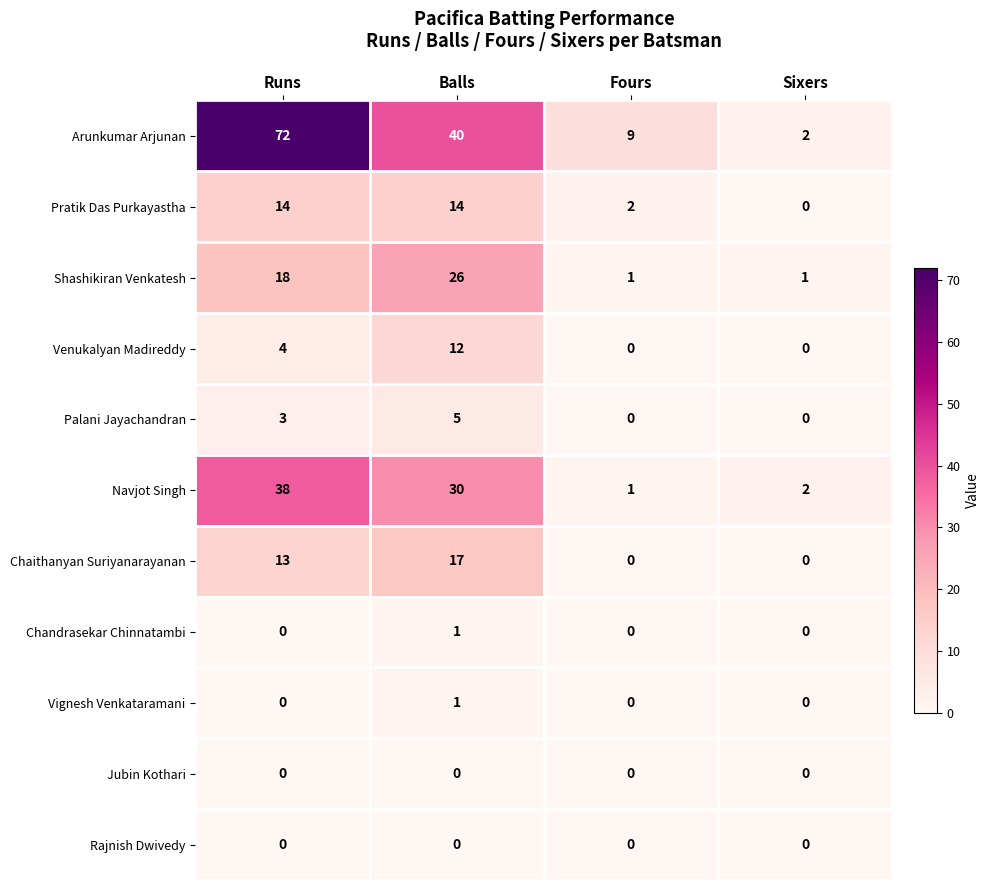

The value of Vignesh Venkataramani at Balls is 1. True or false?

True